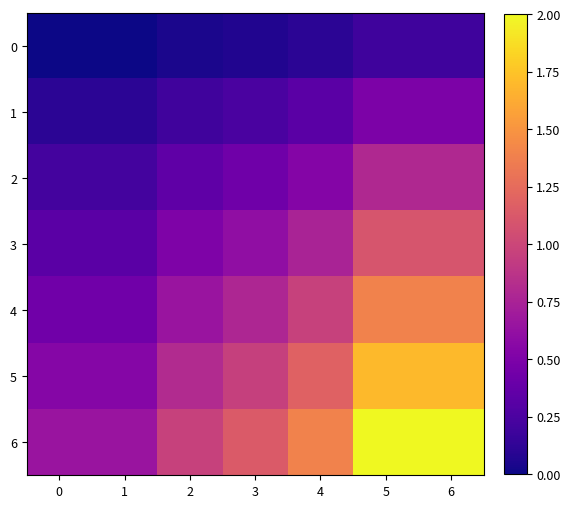

How many categories are shown in the chart?

7